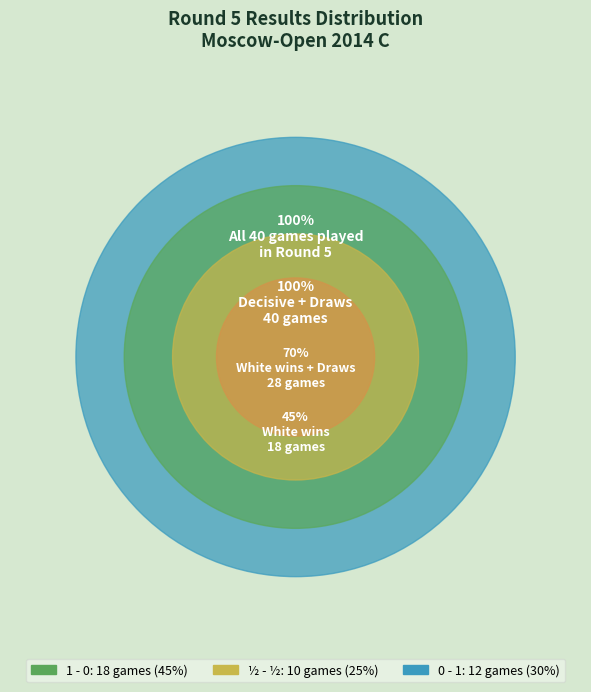

What is the largest slice in the pie chart?

1 - 0